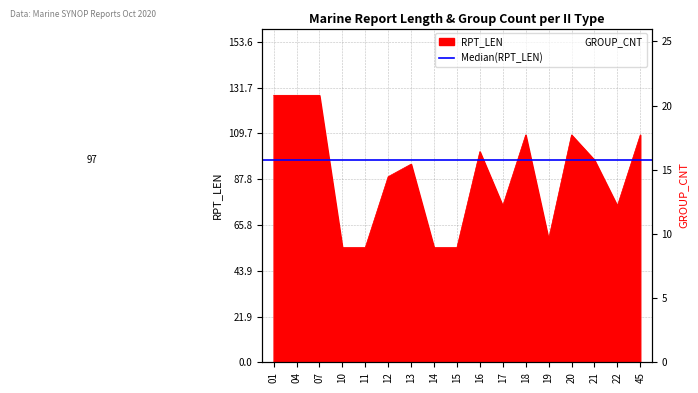

Does the chart display data point markers on the line(s)?

No